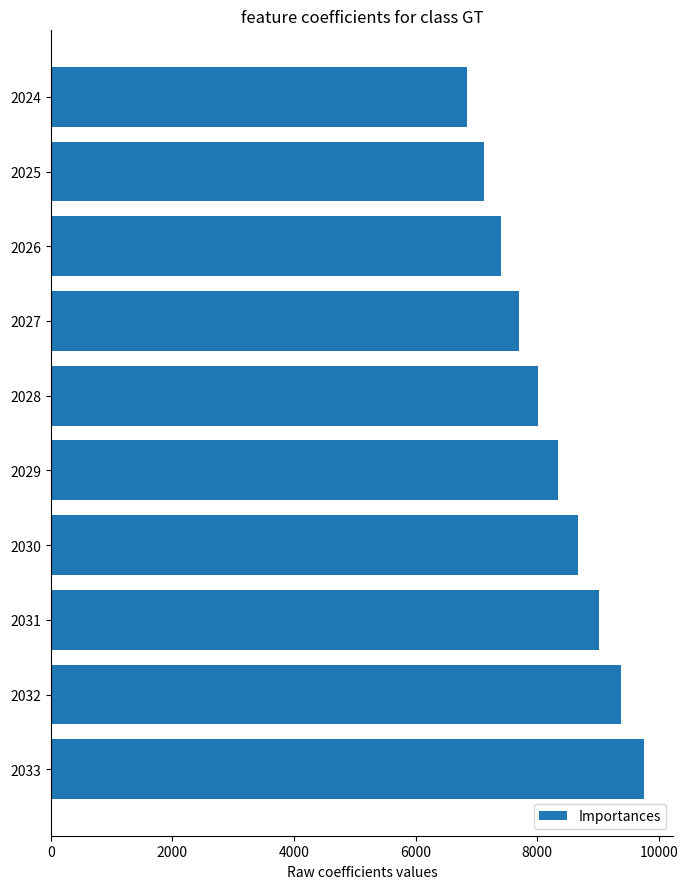

What is the value of the 1st bar from the top?

6851.0